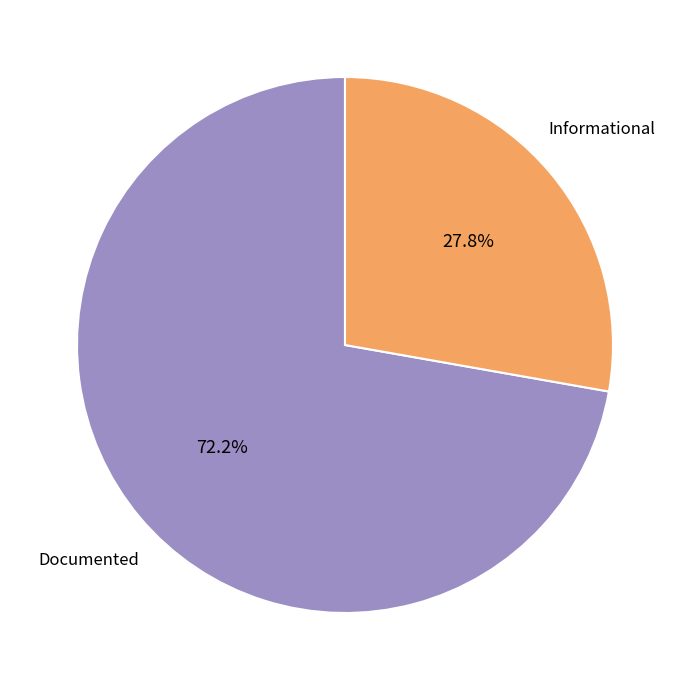

Which slice is the largest?

Documented